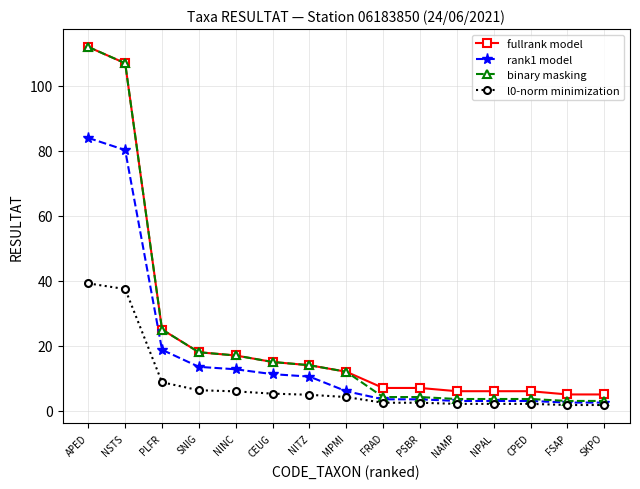

What is the difference between the rank1 model values at MPMI and CPED?

3.0